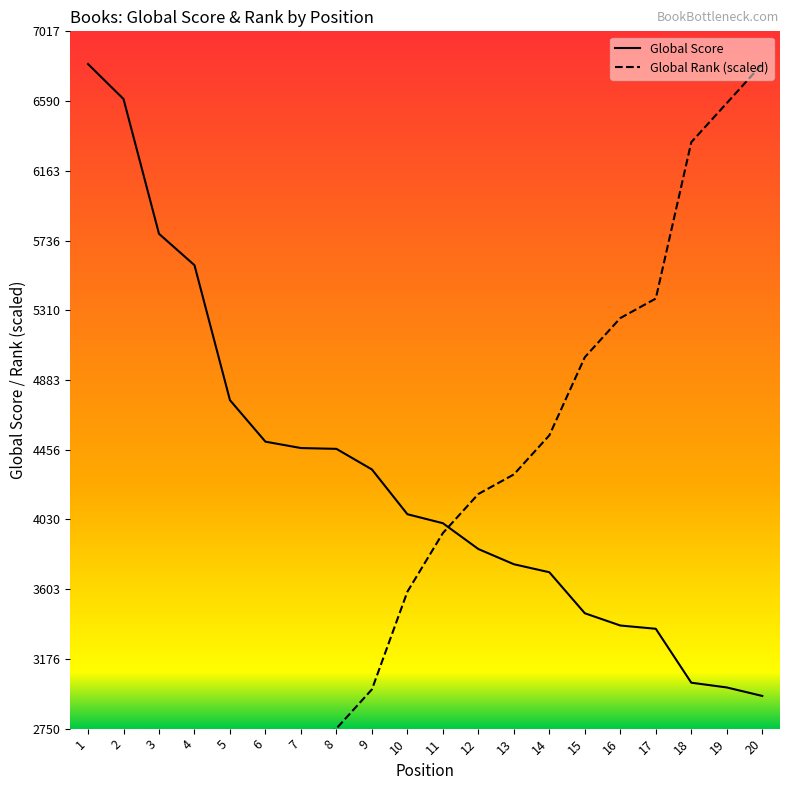

List the series in order of their peak value, highest first.

Global Score, Global Rank (scaled)